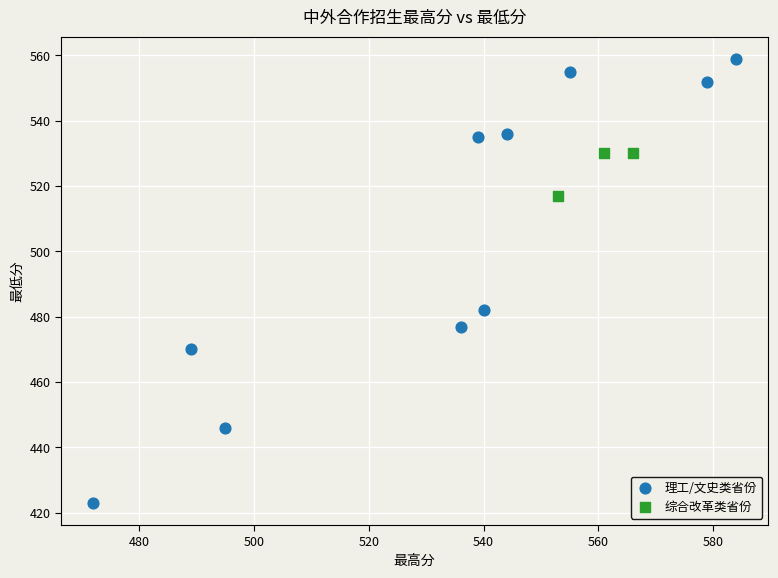

Which series reaches the maximum Y coordinate?

理工/文史类省份